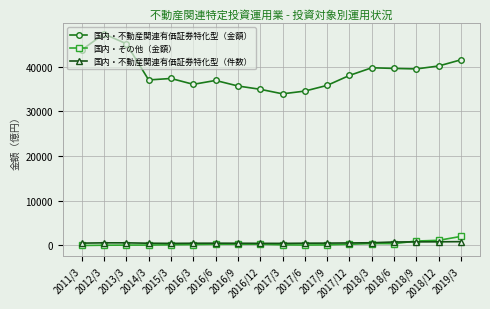

What is the approximate value of 国内・不動産関連有価証券特化型（件数） at 2016/9?

494.0